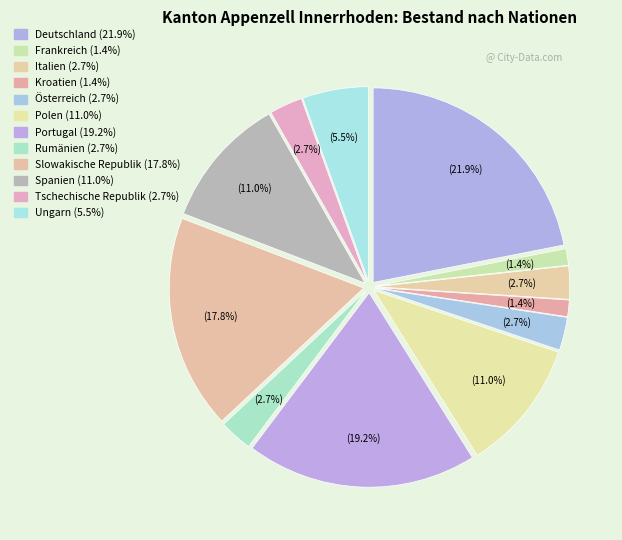

Does Polen account for over 50% of the chart?

No